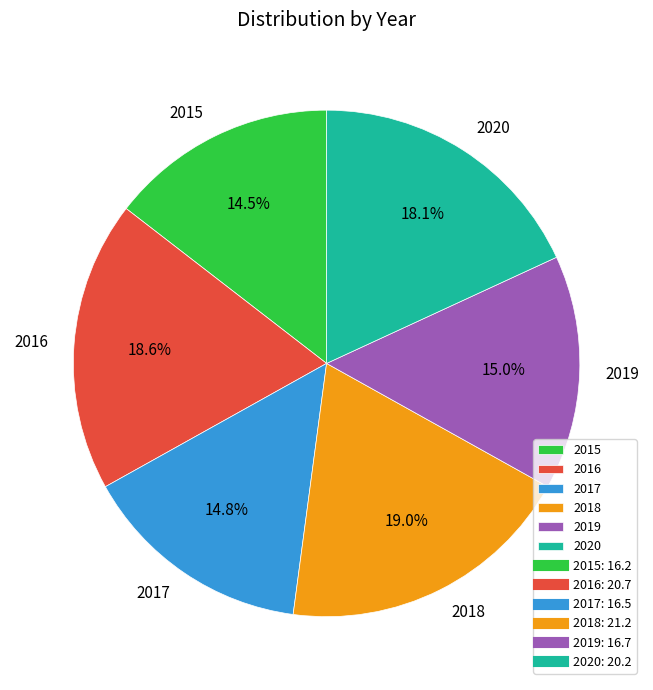

To the nearest percent, what is the average slice percentage?

17%